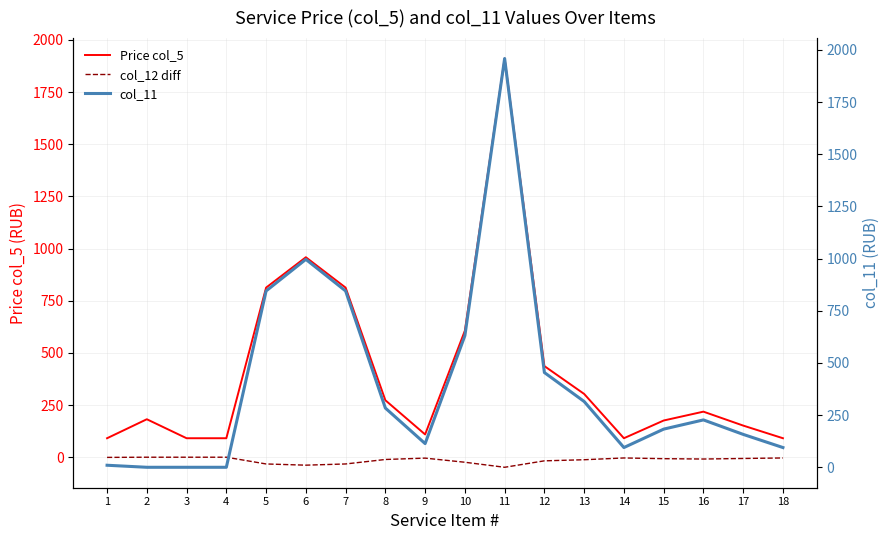

What is the sum of all col_11 values?

7209.8